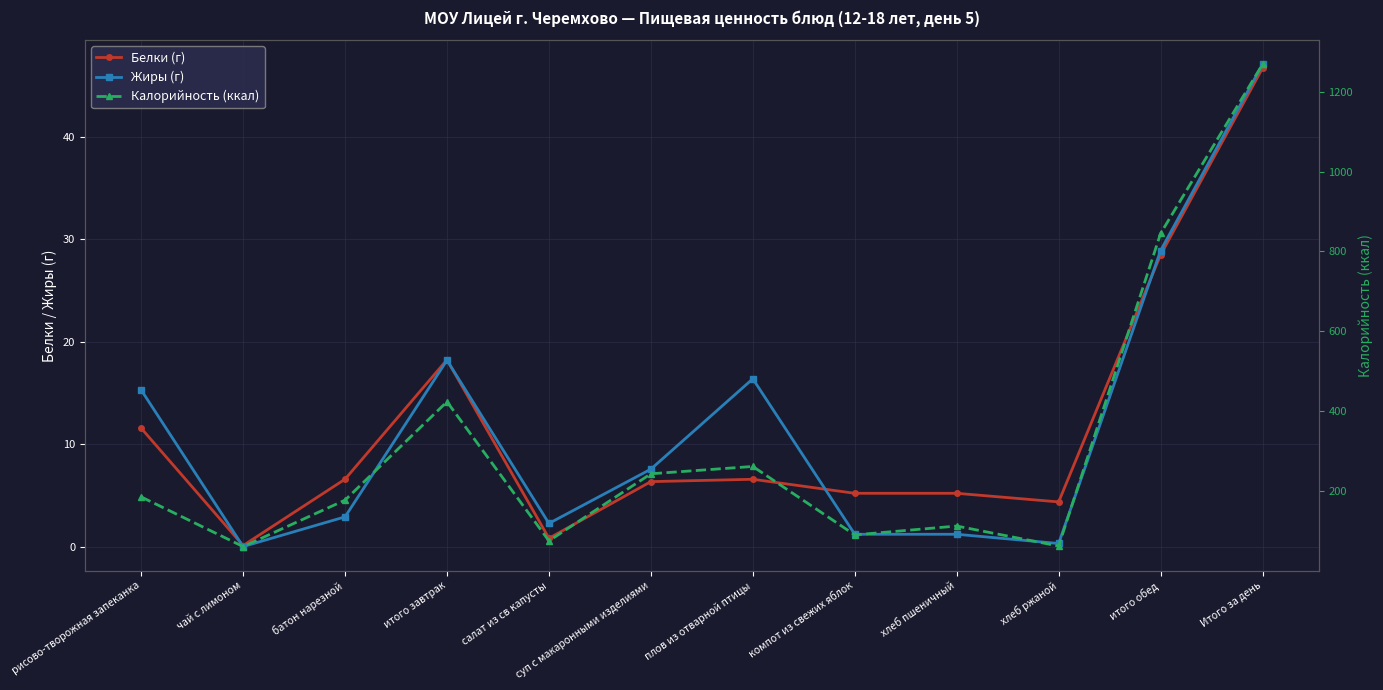

Where is the first local maximum for Калорийность (ккал)?

итого завтрак